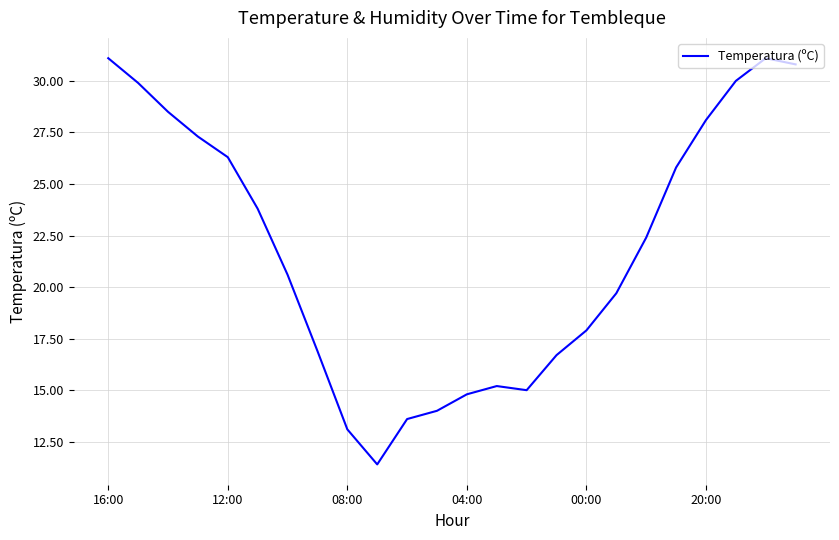

What is the difference between the maximum and minimum values?

19.7